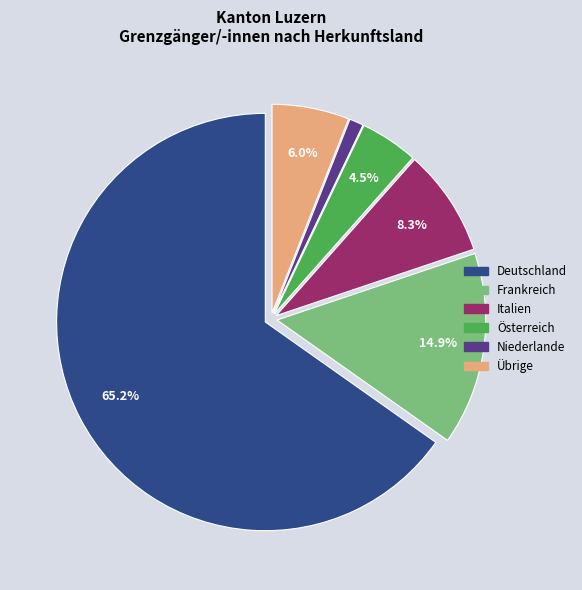

Is there a majority slice in this chart?

Yes